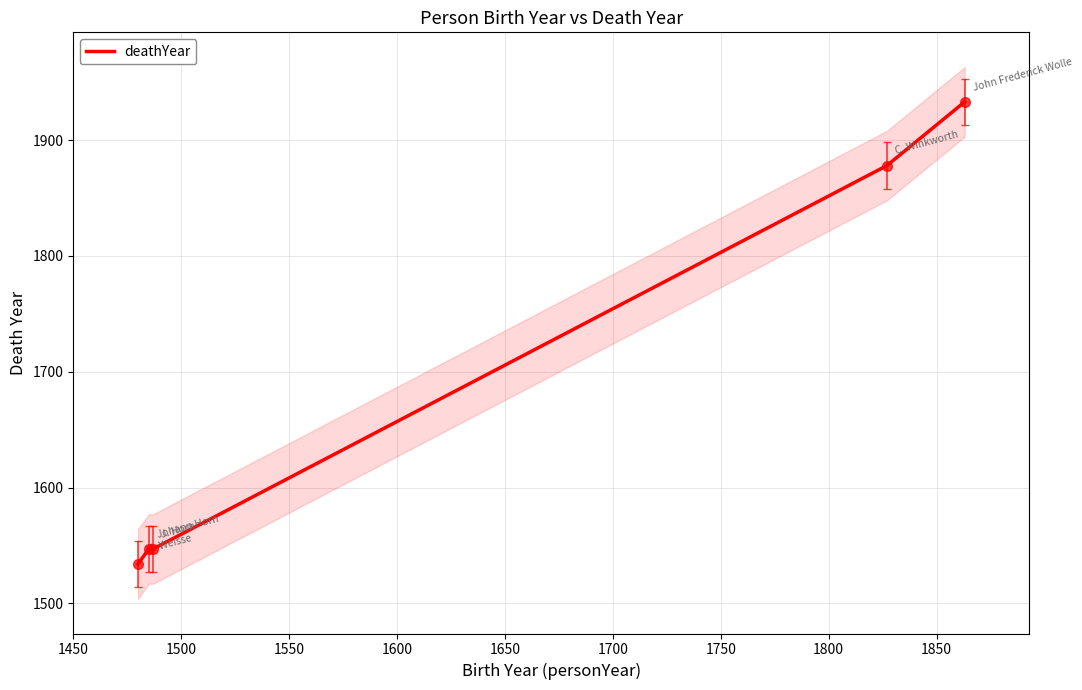

Count the number of data series in this chart.

1